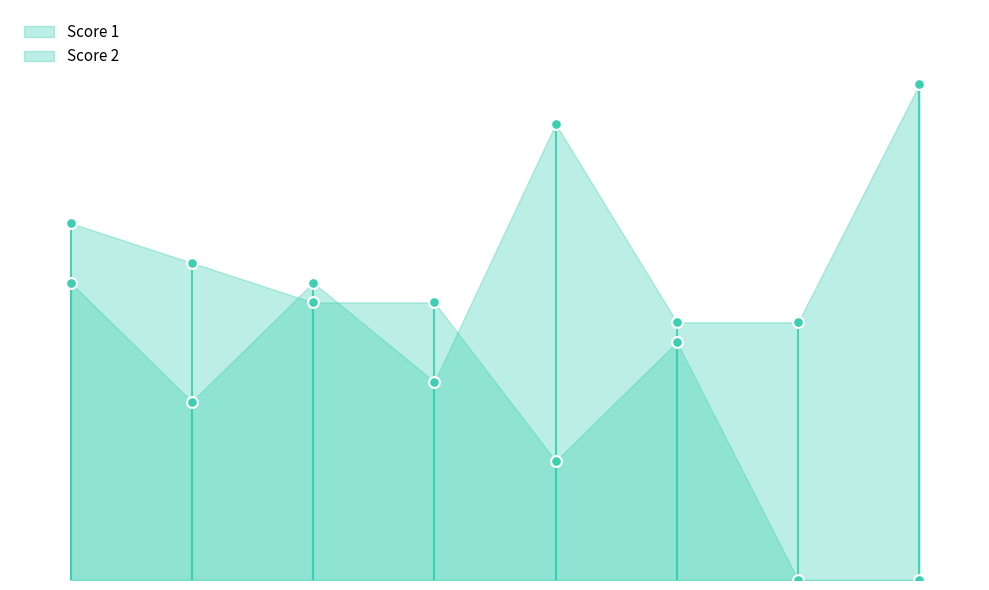

What is the total value across all series at 4?

24